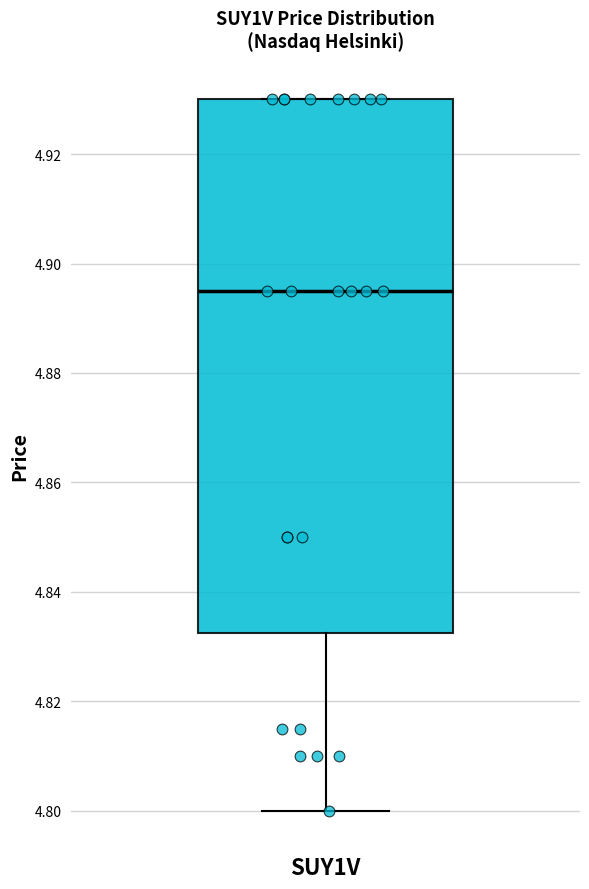

Where is the upper edge of the box for SUY1V on the y-axis? The values are not printed on the chart, so give them approximately, as read against the axis.

4.930